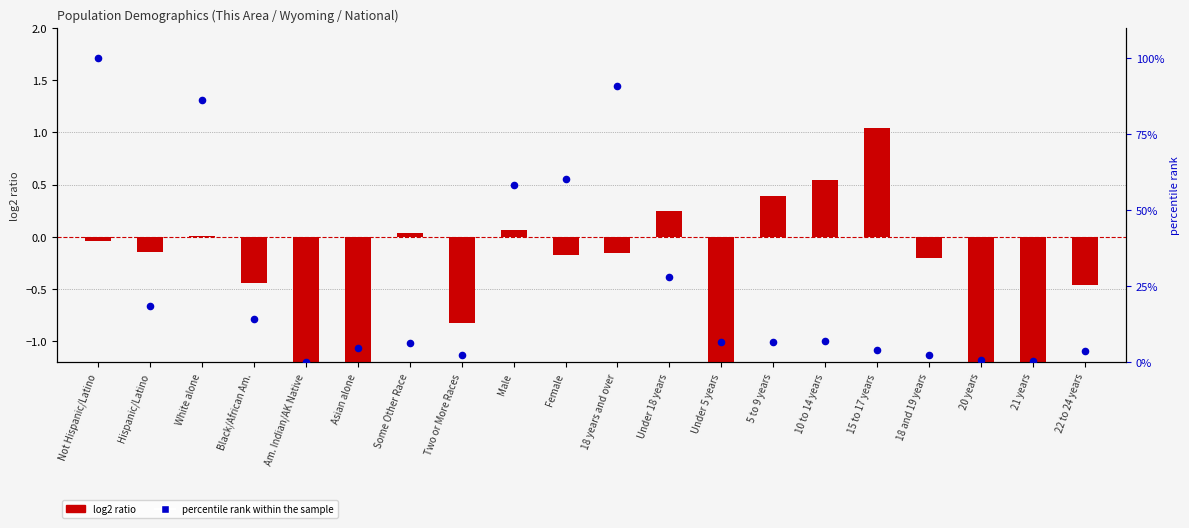

Which series has the largest total across all categories?

percentile rank within the sample